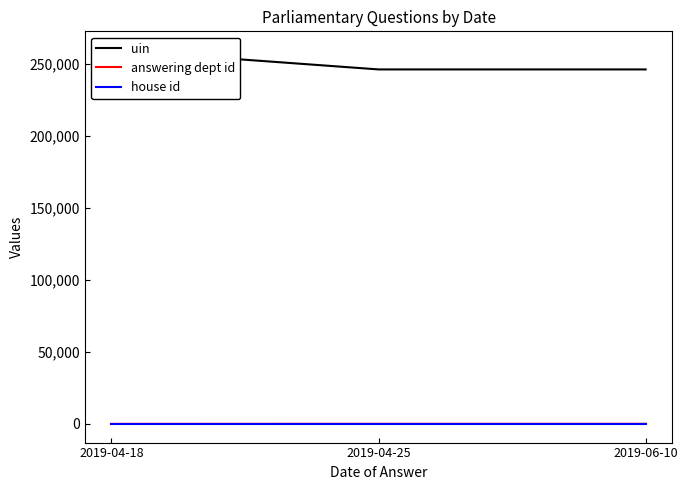

What is the value of the answering dept id point at the 1st from the left?

7